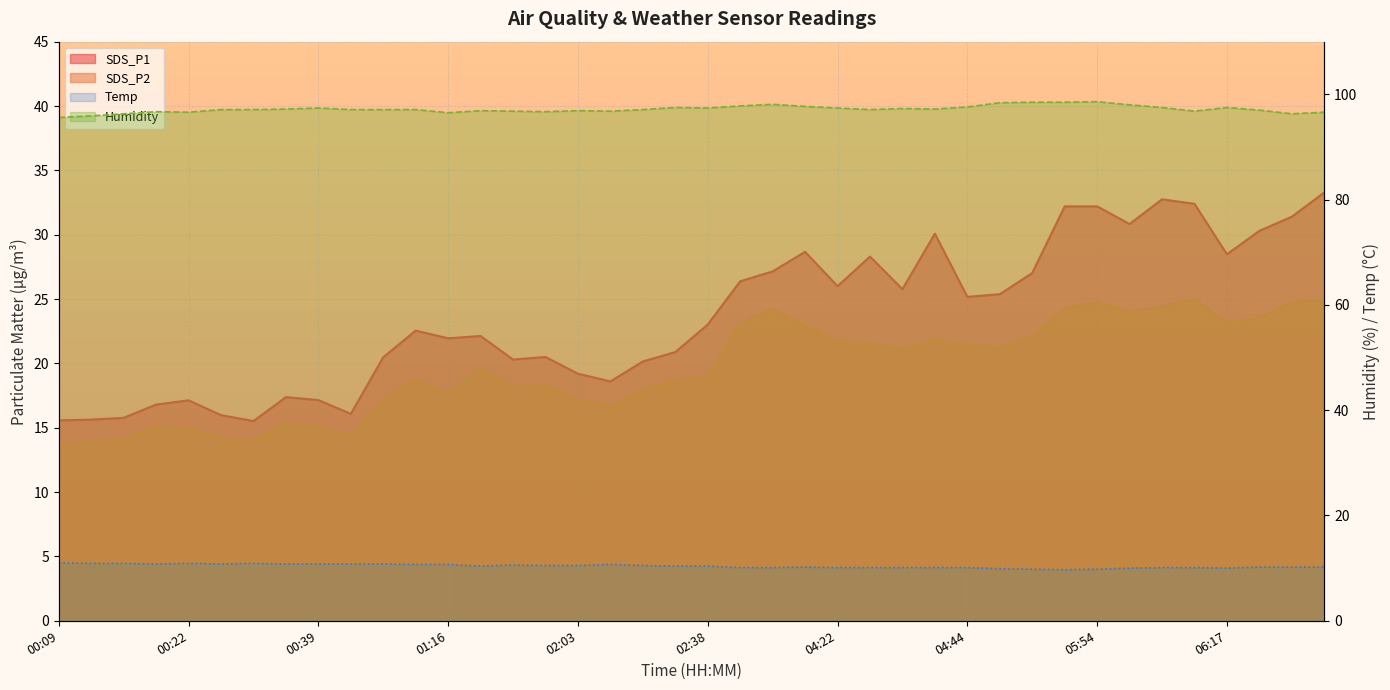

Reading left to right, extract all data points from this chart.

SDS_P1: 00:09=15.6	00:14=15.6	00:17=15.8	00:19=16.8	00:22=17.1	00:28=16.0	00:30=15.5	00:36=17.4	00:39=17.1	00:41=16.1	00:58=20.5	01:14=22.6	01:16=21.9	01:43=22.1	01:50=20.3	01:57=20.5	02:03=19.2	02:19=18.6	02:25=20.1	02:31=20.9	02:38=23.0	03:32=26.4	03:38=27.1	04:05=28.7	04:22=26.0	04:25=28.3	04:31=25.8	04:35=30.1	04:44=25.2	04:54=25.4	05:27=27.0	05:47=32.2	05:54=32.2	06:02=30.8	06:05=32.8	06:11=32.4	06:17=28.5	06:51=30.3	06:54=31.4	07:00=33.3
SDS_P2: 00:09=13.6	00:14=14.0	00:17=14.2	00:19=15.1	00:22=14.9	00:28=14.3	00:30=14.0	00:36=15.4	00:39=15.2	00:41=14.5	00:58=17.2	01:14=18.8	01:16=17.6	01:43=19.6	01:50=18.2	01:57=18.3	02:03=17.1	02:19=16.7	02:25=17.9	02:31=18.7	02:38=19.0	03:32=23.1	03:38=24.2	04:05=22.9	04:22=21.9	04:25=21.6	04:31=21.2	04:35=21.9	04:44=21.5	04:54=21.3	05:27=22.1	05:47=24.2	05:54=24.8	06:02=24.1	06:05=24.4	06:11=25.0	06:17=23.1	06:51=23.6	06:54=24.7	07:00=25.0
Temp: 00:09=11.0	00:14=10.9	00:17=10.9	00:19=10.8	00:22=10.9	00:28=10.8	00:30=10.9	00:36=10.8	00:39=10.8	00:41=10.8	00:58=10.8	01:14=10.7	01:16=10.7	01:43=10.4	01:50=10.6	01:57=10.5	02:03=10.5	02:19=10.7	02:25=10.5	02:31=10.4	02:38=10.4	03:32=10.1	03:38=10.1	04:05=10.2	04:22=10.1	04:25=10.1	04:31=10.1	04:35=10.1	04:44=10.1	04:54=9.9	05:27=9.8	05:47=9.7	05:54=9.8	06:02=10.0	06:05=10.1	06:11=10.1	06:17=10.0	06:51=10.2	06:54=10.2	07:00=10.2
Humidity: 00:09=95.6	00:14=95.9	00:17=96.3	00:19=96.7	00:22=96.6	00:28=97.1	00:30=97.1	00:36=97.2	00:39=97.4	00:41=97.1	00:58=97.1	01:14=97.1	01:16=96.5	01:43=96.9	01:50=96.8	01:57=96.7	02:03=96.9	02:19=96.8	02:25=97.1	02:31=97.5	02:38=97.4	03:32=97.8	03:38=98.1	04:05=97.7	04:22=97.4	04:25=97.1	04:31=97.3	04:35=97.2	04:44=97.6	04:54=98.4	05:27=98.5	05:47=98.5	05:54=98.6	06:02=98.0	06:05=97.5	06:11=96.8	06:17=97.5	06:51=97.0	06:54=96.3	07:00=96.6